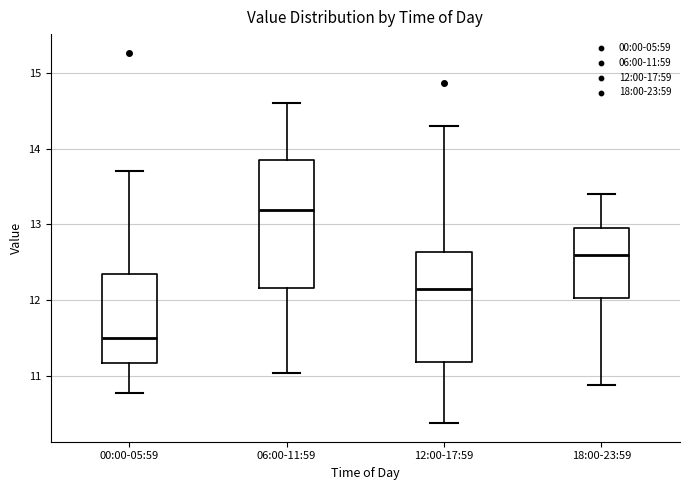

Where is the upper edge of the box for 06:00-11:59 on the y-axis? The values are not printed on the chart, so give them approximately, as read against the axis.

13.8